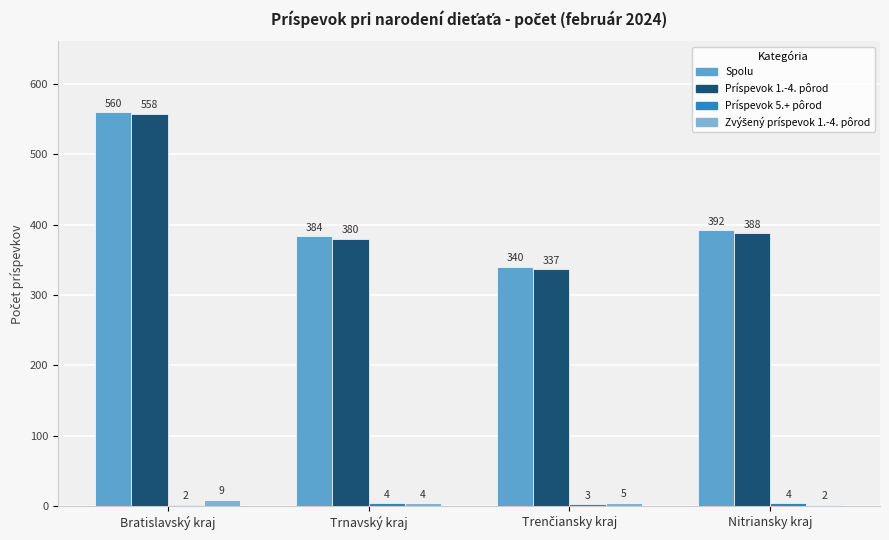

Reading left to right, extract all data points from this chart.

Spolu: 560	384	340	392
Príspevok 1.-4. pôrod: 558	380	337	388
Príspevok 5.+ pôrod: 2	4	3	4
Zvýšený príspevok 1.-4. pôrod: 9	4	5	2